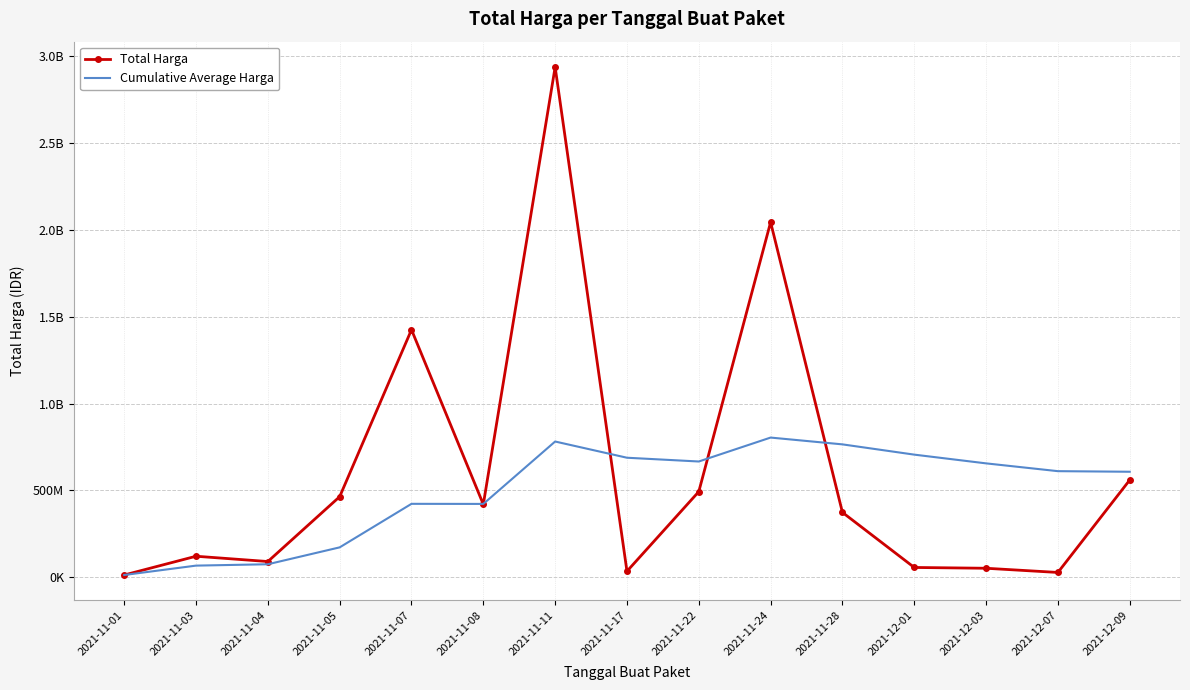

Between 2021-11-08 and 2021-11-11, which series saw the biggest shift?

Total Harga